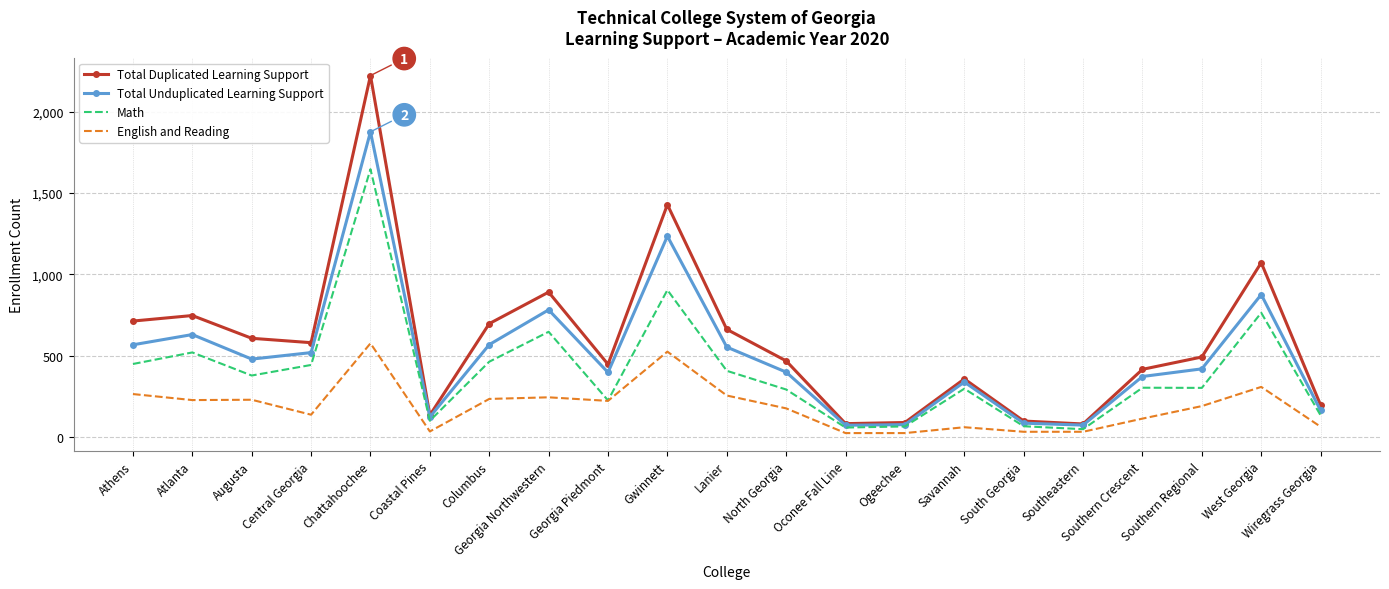

What position from the left is Athens?

1